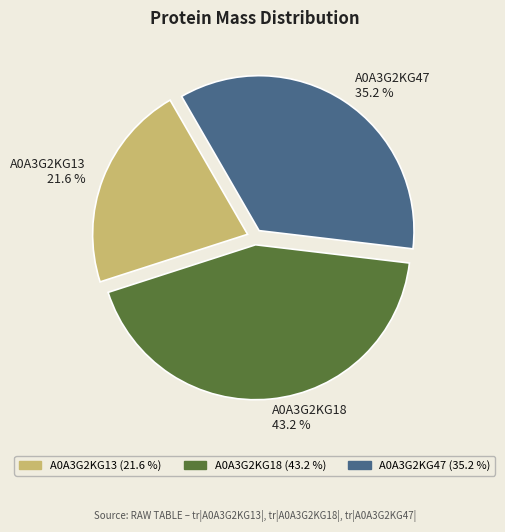

What is the ratio of the value at A0A3G2KG18 to the value at A0A3G2KG47?

1.2